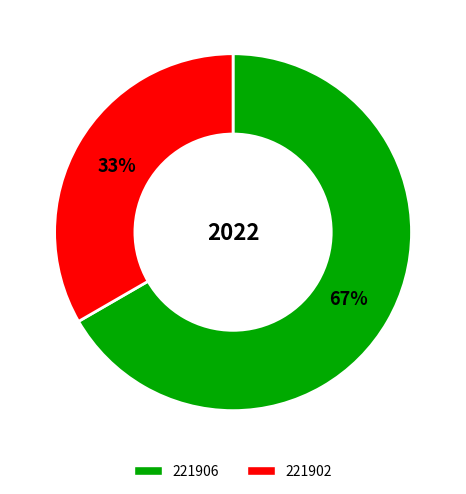

Is there a majority slice in this chart?

Yes